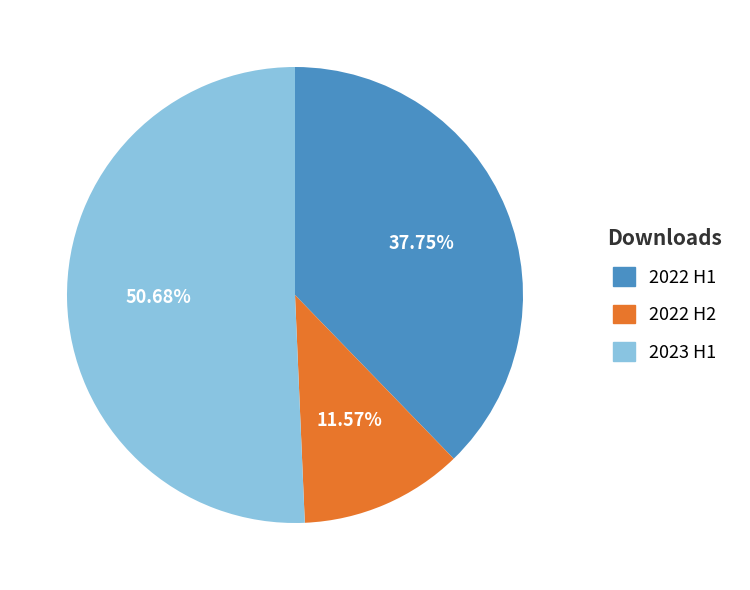

Rank the categories by value from lowest to highest.

2022 H2, 2022 H1, 2023 H1